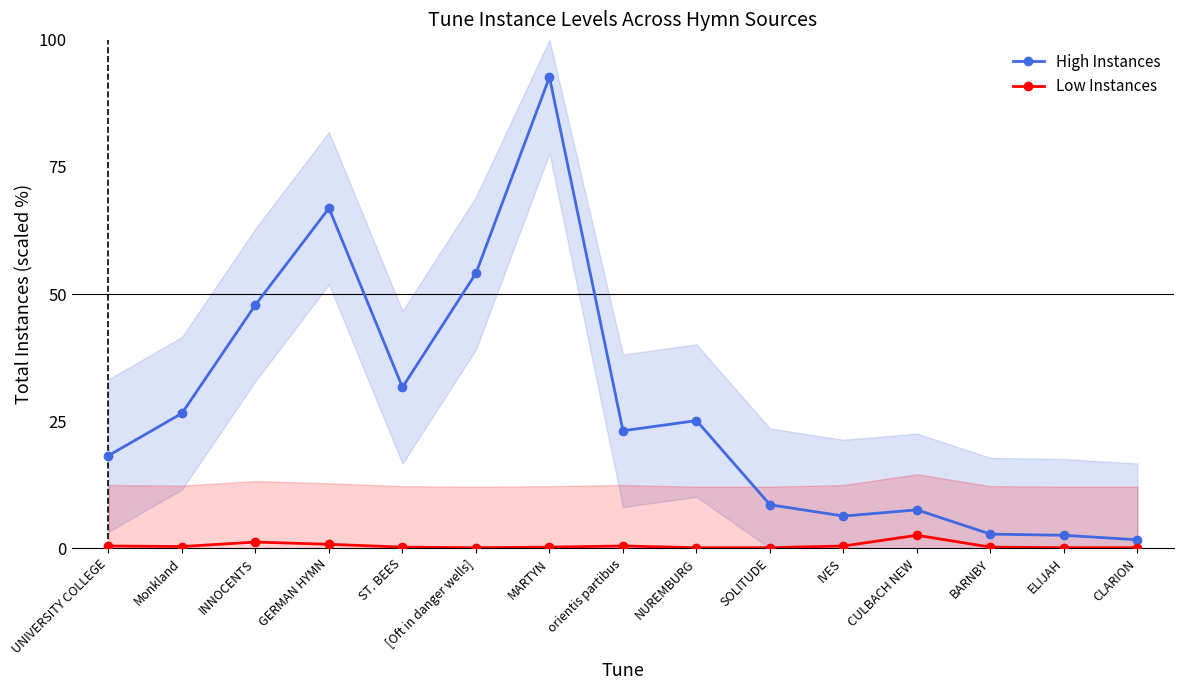

What is the label of the 8th point from the right?

orientis partibus